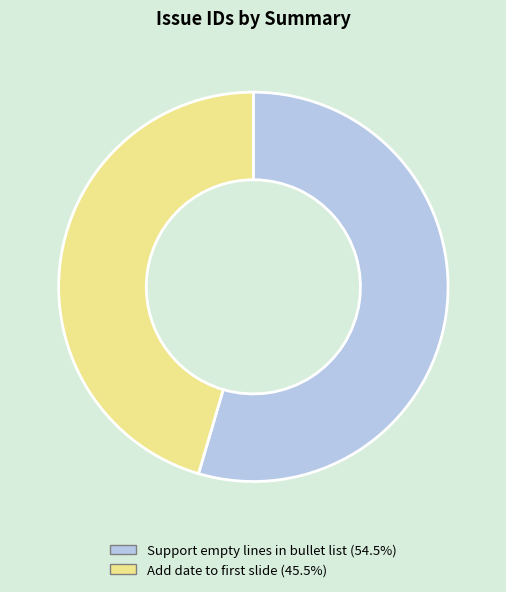

The Support empty lines in bullet list slice represents 47% of the pie. True or false?

False